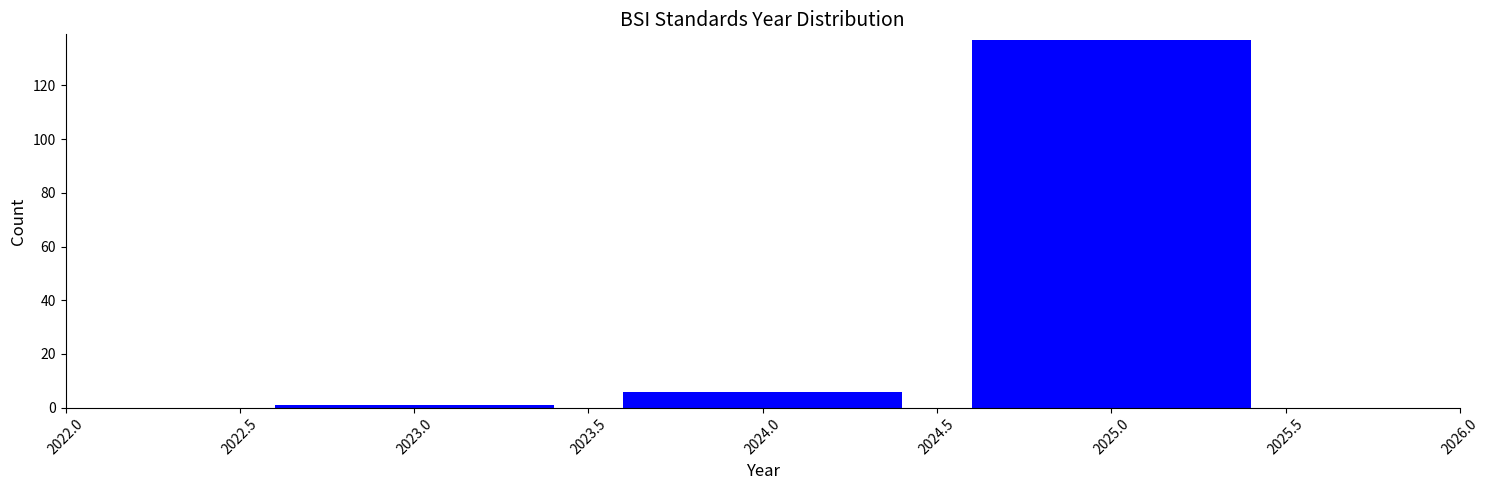

Reading left to right, transcribe all the data shown in this chart.

1	6	137